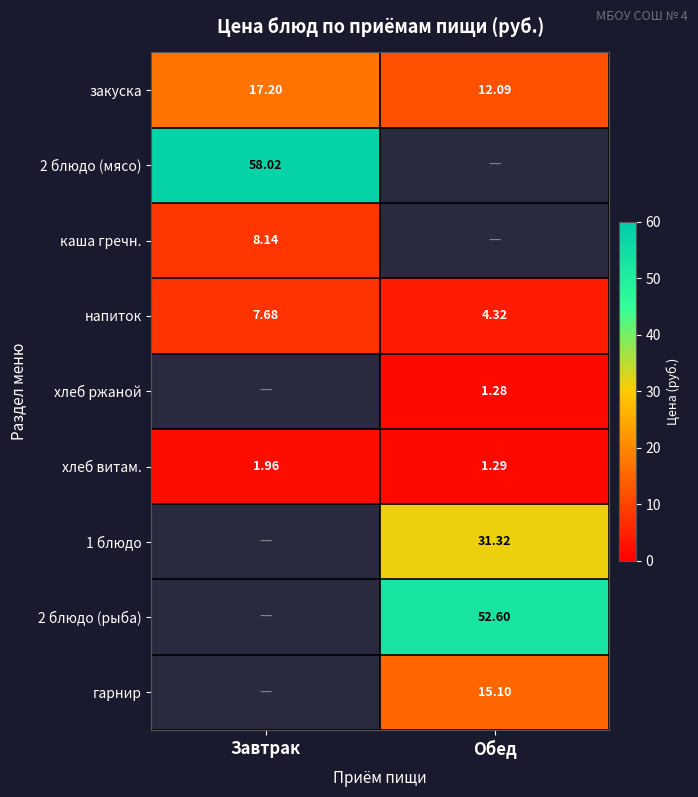

List the labels in order of закуска value, largest first.

Завтрак, Обед